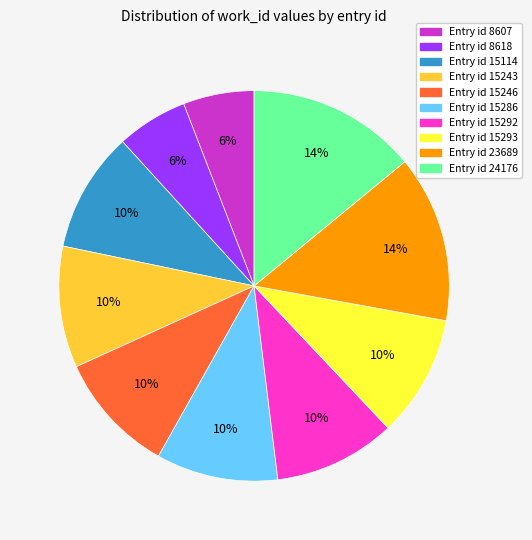

Does any single category account for the majority?

No